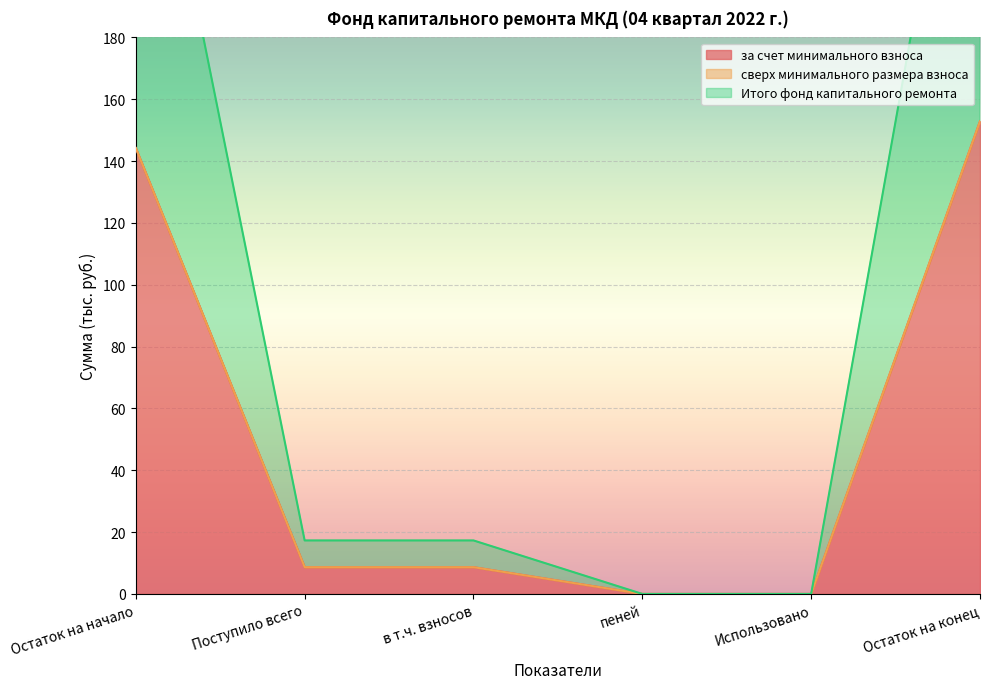

True or false: за счет минимального взноса has a value of 152.9 at Остаток на конец.

True